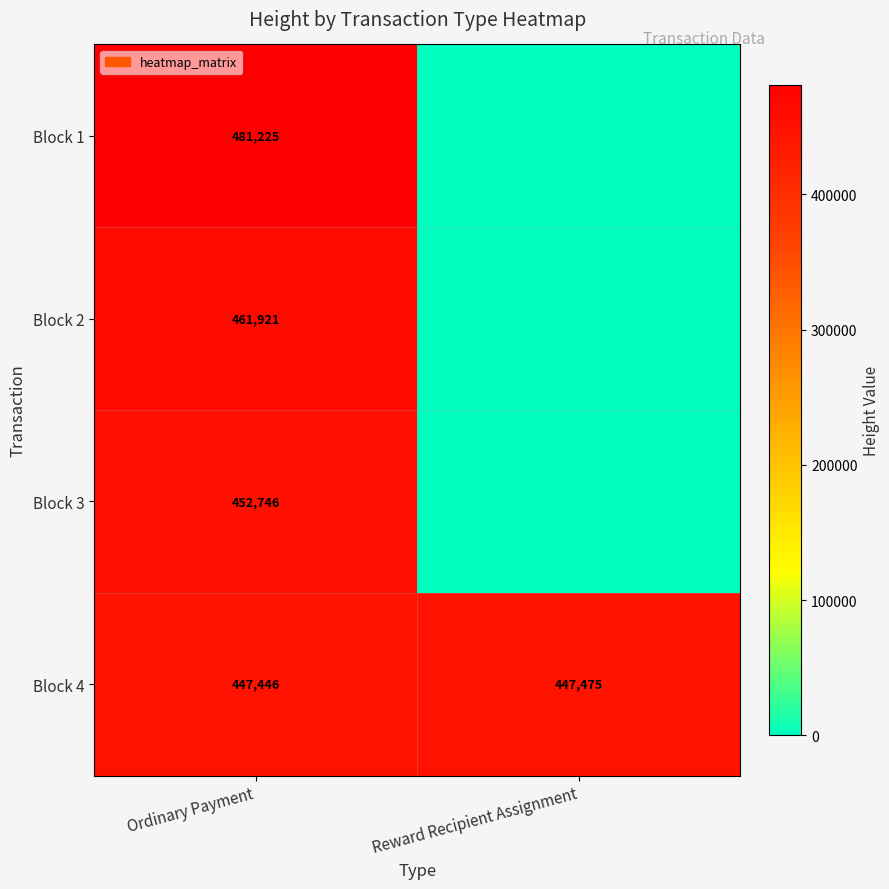

What is the difference between the highest and lowest values at Ordinary Payment?

33779